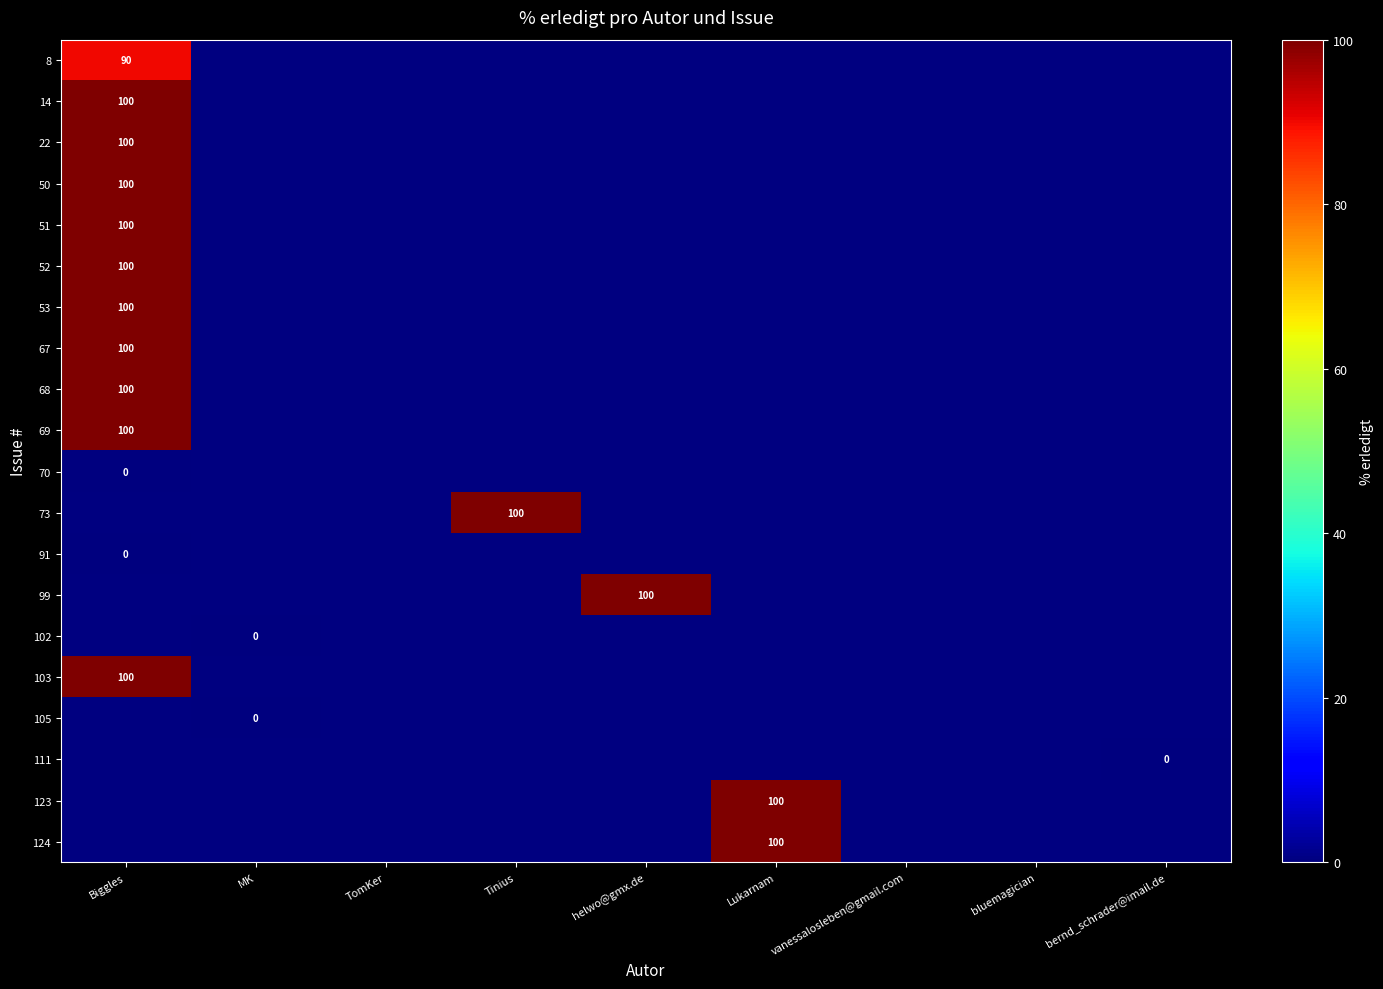

How many distinct data groups are displayed?

20